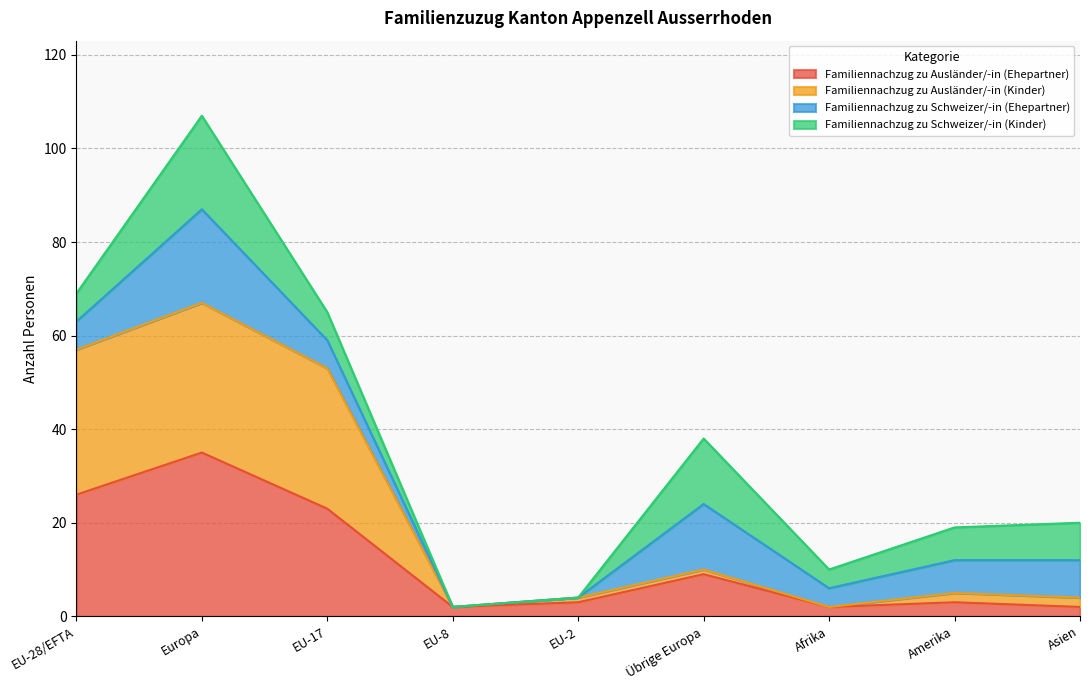

What is the total value across all series at Amerika?

8